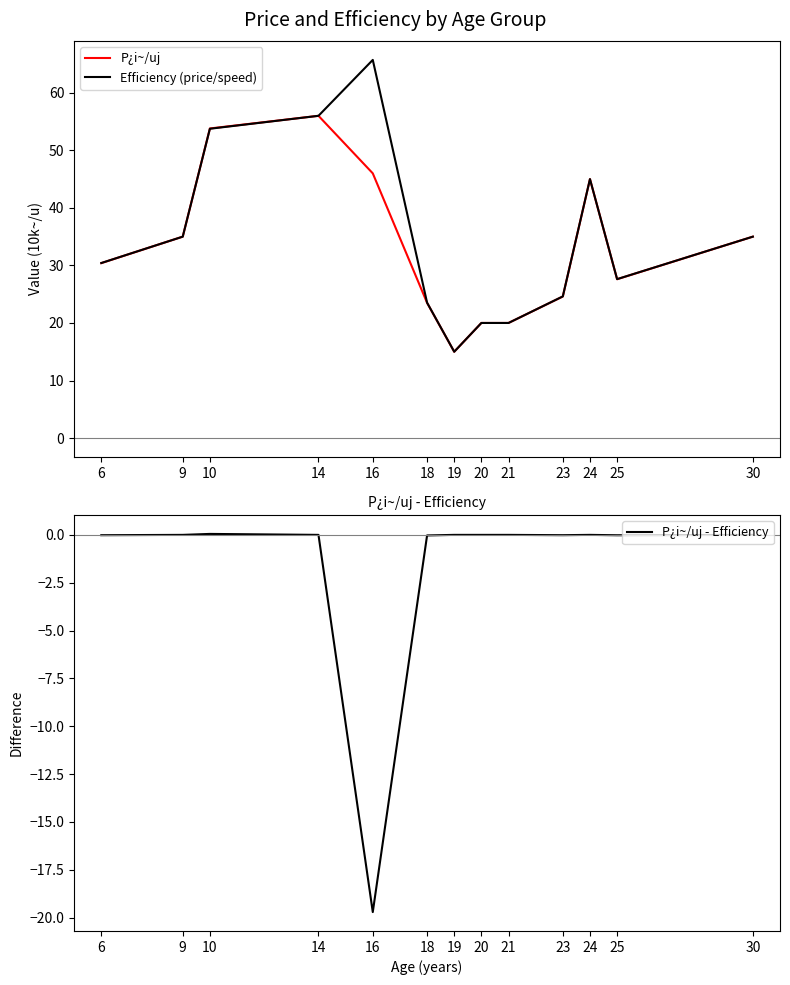

Reading left to right, what are all the values shown in this chart?

P¿i~/uj: 6=30.4	9=35.0	10=53.8	14=56.0	16=46.0	18=23.5	19=15.0	20=20.0	21=20.0	23=24.6	24=45.0	25=27.6	30=35.0
Efficiency (price/speed): 6=30.4	9=35.0	10=53.8	14=56.0	16=65.7	18=23.5	19=15.0	20=20.0	21=20.0	23=24.6	24=45.0	25=27.6	30=35.0
P¿i~/uj - Efficiency: 6=-0.0	9=0.0	10=0.0	14=0.0	16=-19.7	18=-0.0	19=0.0	20=0.0	21=0.0	23=-0.0	24=0.0	25=-0.0	30=0.0